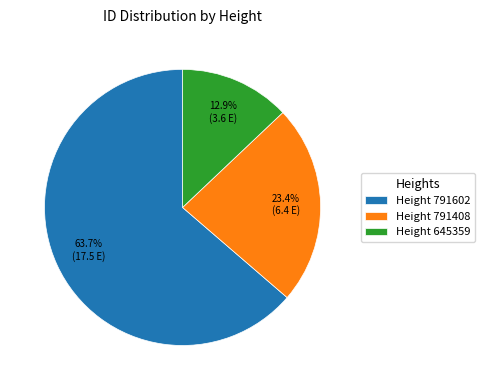

How many segments does this pie chart have?

3